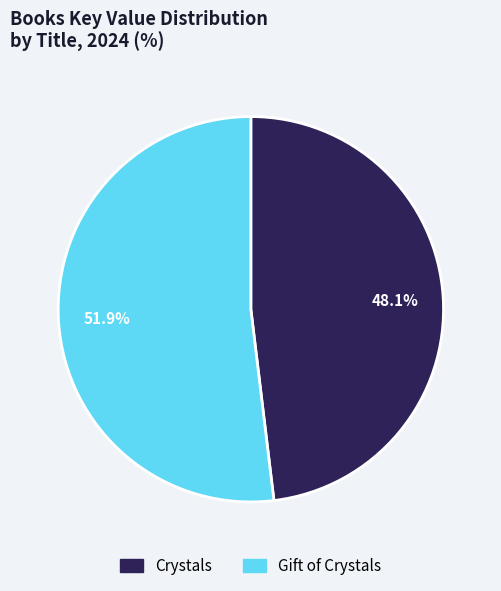

What is the ratio of the value at Gift of Crystals to the value at Crystals?

1.1